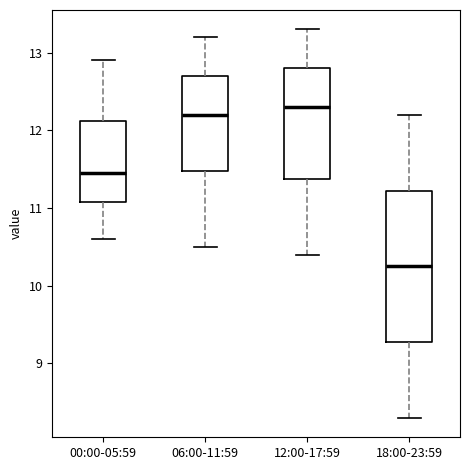

Reading left to right, read every box against the y-axis: the position of its median line, the range the box covers, and the ends of its whiskers. The values are not printed on the chart, so give them approximately, as read against the axis.

00:00-05:59: median 11.5, box 11.1 to 12.1, whiskers 10.6 to 12.9
06:00-11:59: median 12.2, box 11.5 to 12.7, whiskers 10.5 to 13.2
12:00-17:59: median 12.3, box 11.4 to 12.8, whiskers 10.4 to 13.3
18:00-23:59: median 10.3, box 9.3 to 11.2, whiskers 8.3 to 12.2